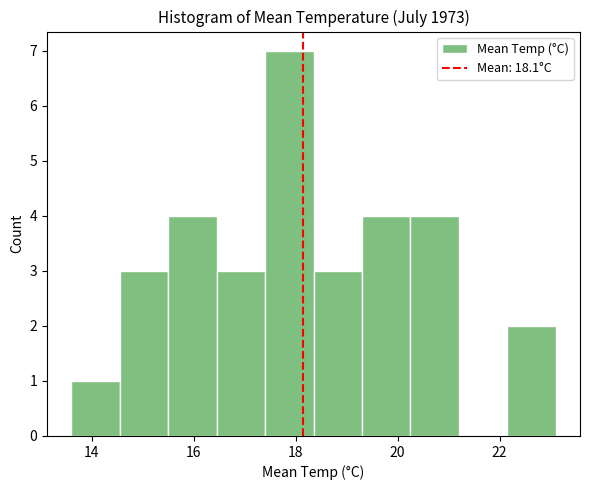

Reading left to right, list every bar in this chart as the range it spans on the x-axis followed by its height. Neither the bar edges nor the heights are printed on the chart, so give them approximately, as read against the axes.

13.60 to 14.55: 1
14.55 to 15.50: 3
15.50 to 16.45: 4
16.45 to 17.40: 3
17.40 to 18.35: 7
18.35 to 19.30: 3
19.30 to 20.25: 4
20.25 to 21.20: 4
21.20 to 22.15: 0
22.15 to 23.10: 2